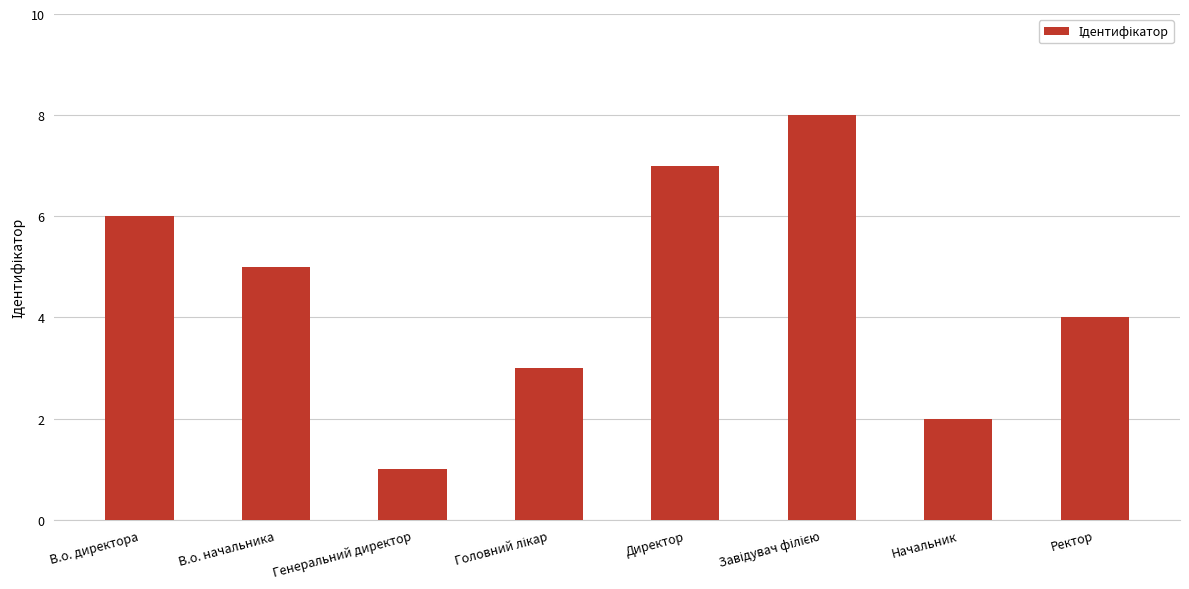

The chart shows a value of 10 at В.о. директора. True or false?

False